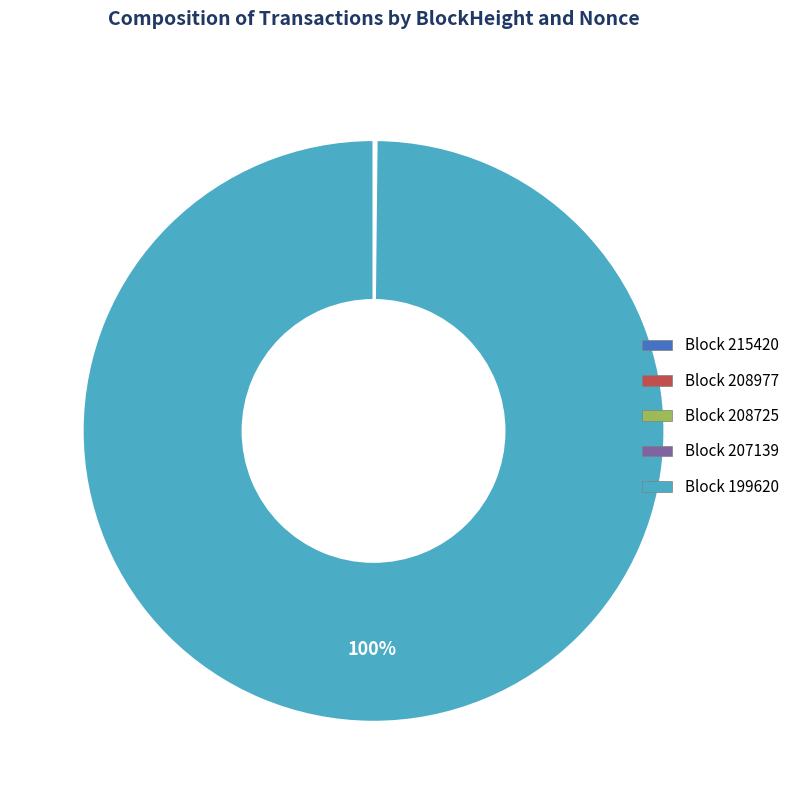

To the nearest percent, what is the difference between the largest and smallest slice percentages?

100%